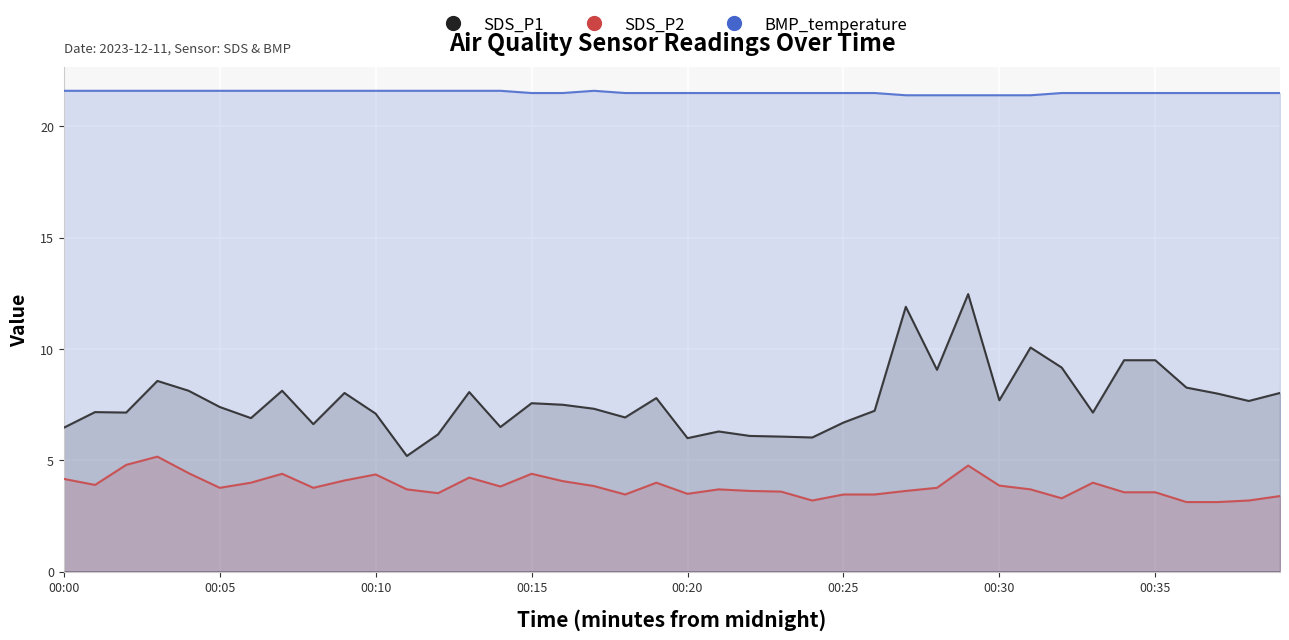

Where is the first local minimum for SDS_P2?

00:01